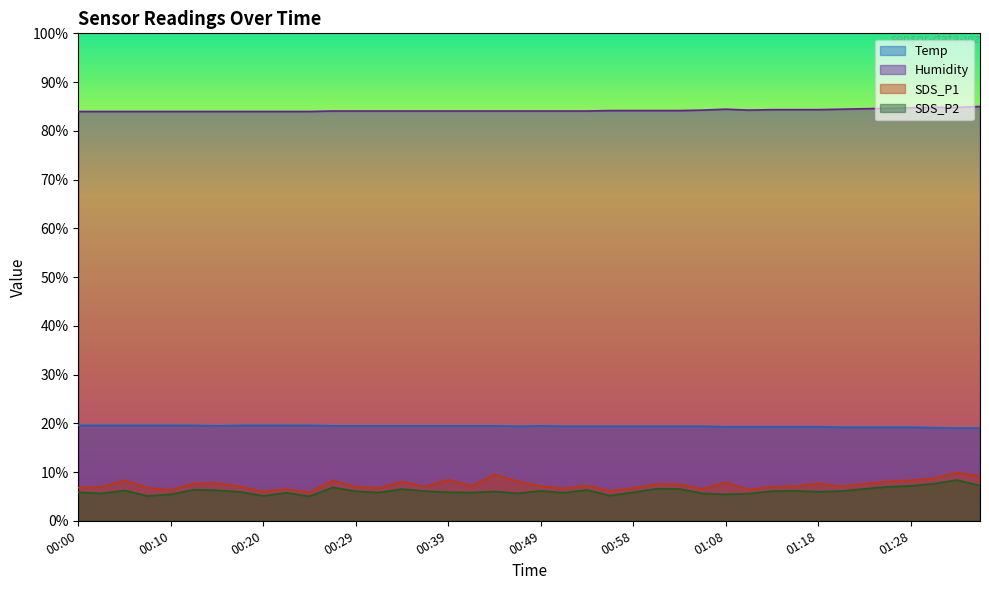

Rank the series by their maximum value, from highest to lowest.

Humidity, Temp, SDS_P1, SDS_P2